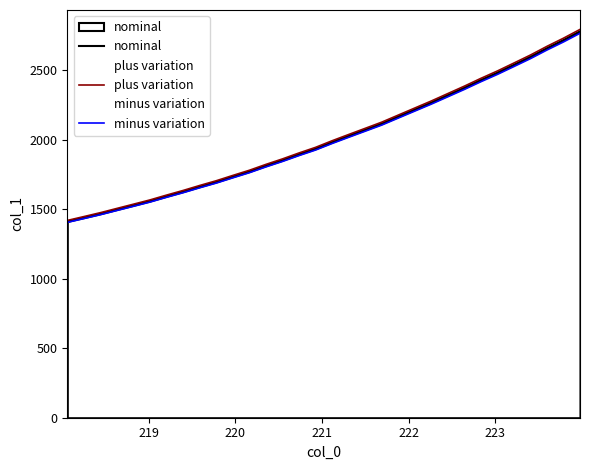

What is the value of the nominal point at the 1st from the left?

1413.1